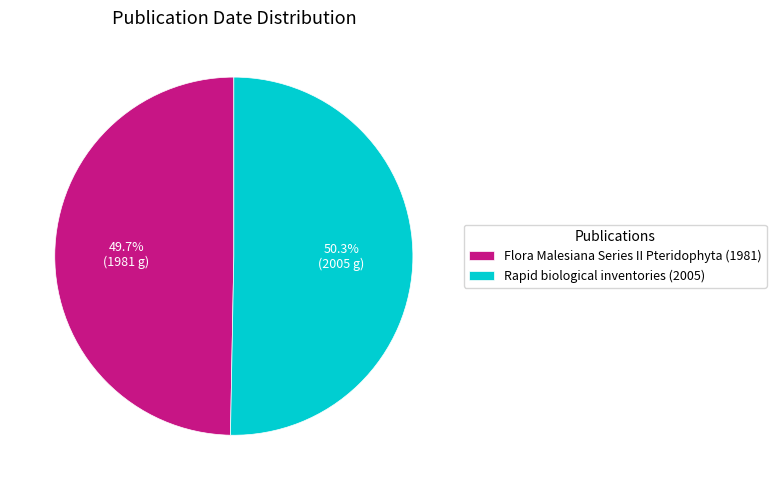

What is the largest slice in the pie chart?

Rapid biological inventories (2005)